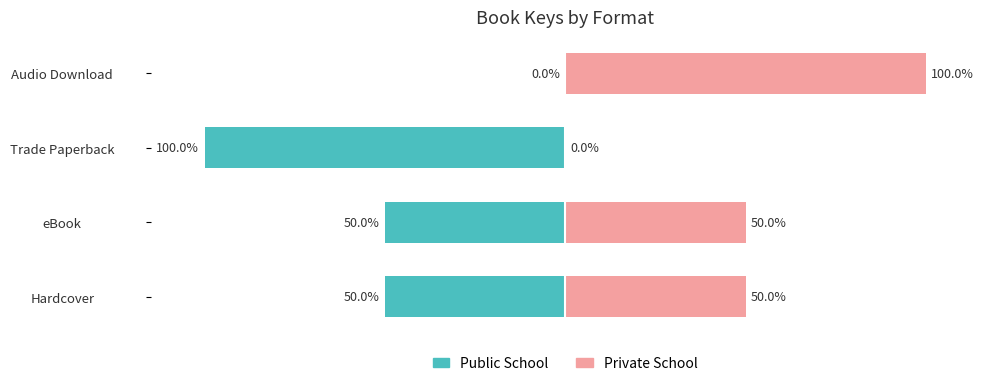

Reading left to right, transcribe all the data shown in this chart.

Public School: -50	-50	-100	0
Private School: 50	50	0	100